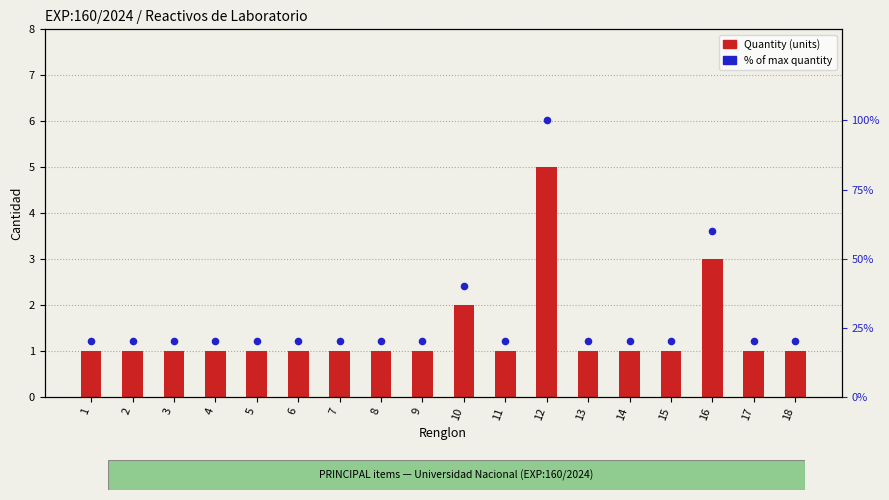

At which category is the sum across all series the highest?

12